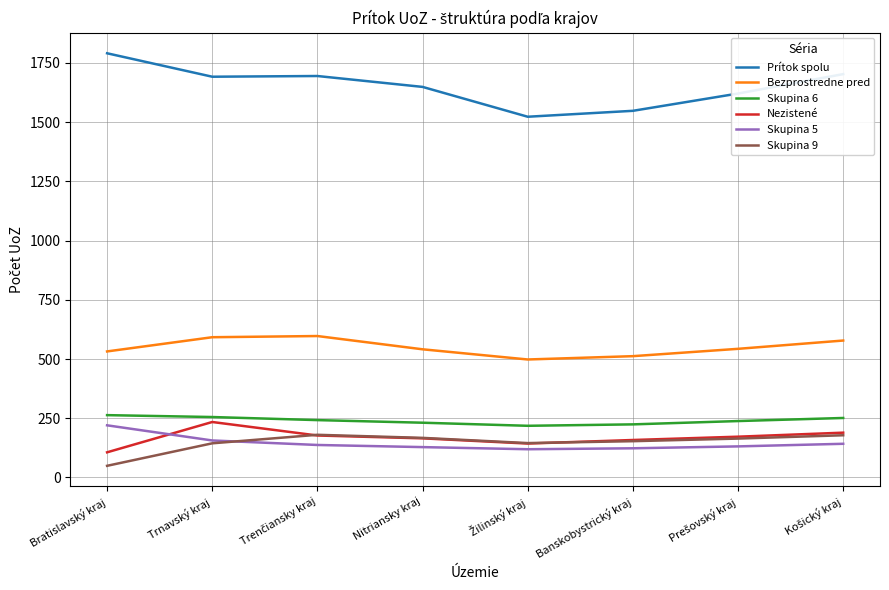

What is the maximum value shown in the chart?

1791